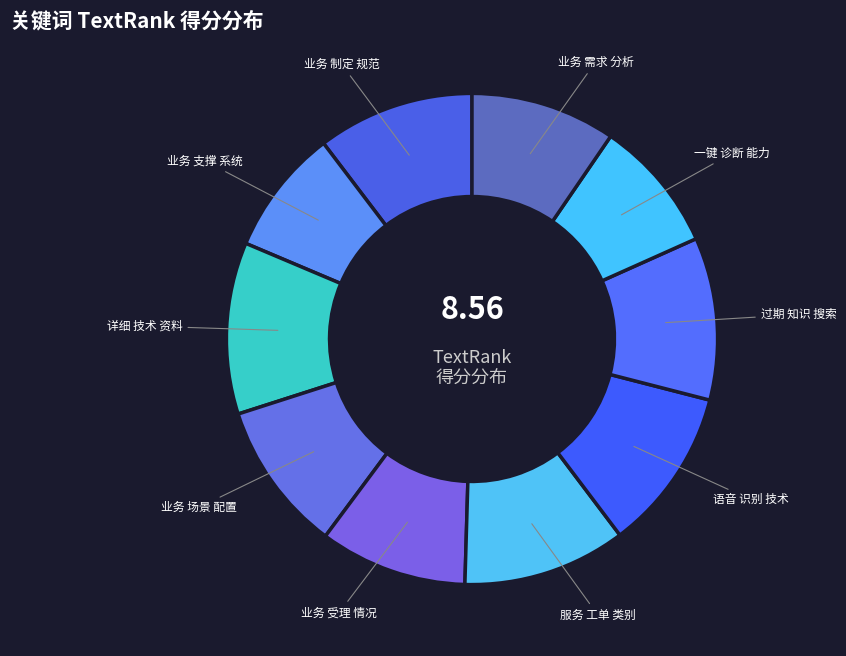

What is the largest slice in the pie chart?

详细 技术 资料